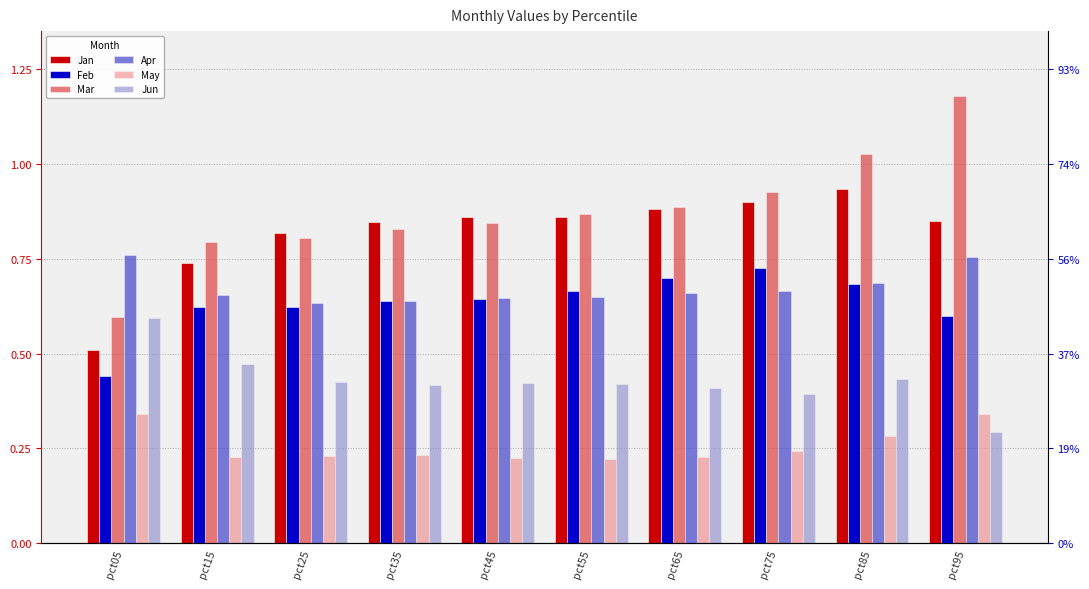

What is the difference between the Jan values at pct25 and pct75?

0.1